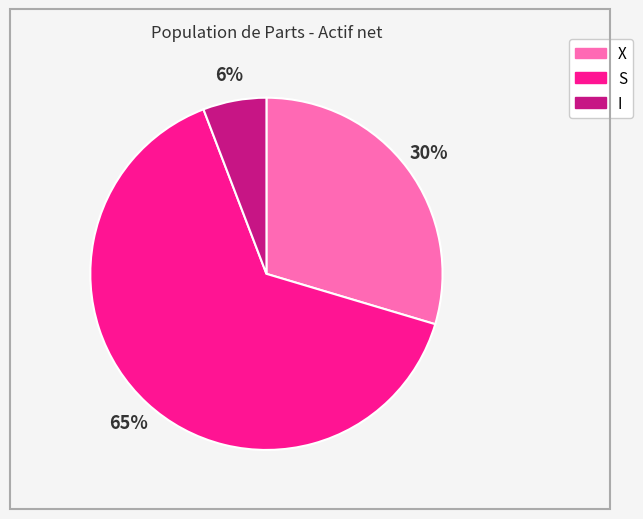

The S slice represents 54% of the pie. True or false?

False